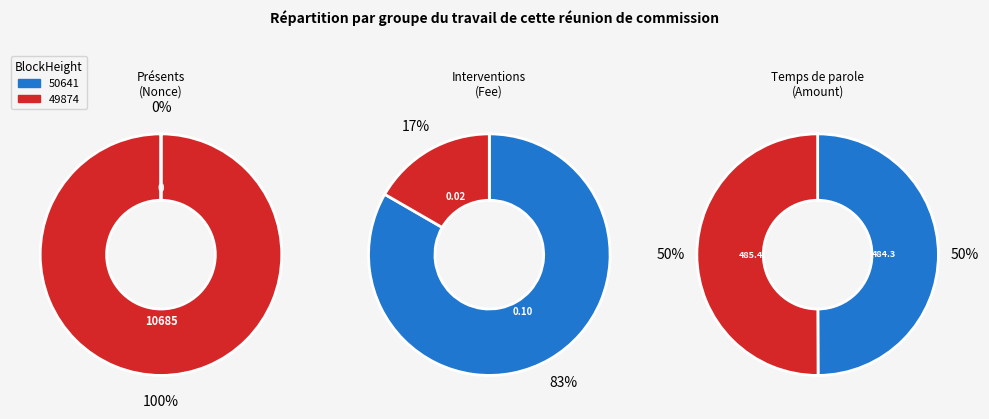

How many slices are in this pie chart?

2